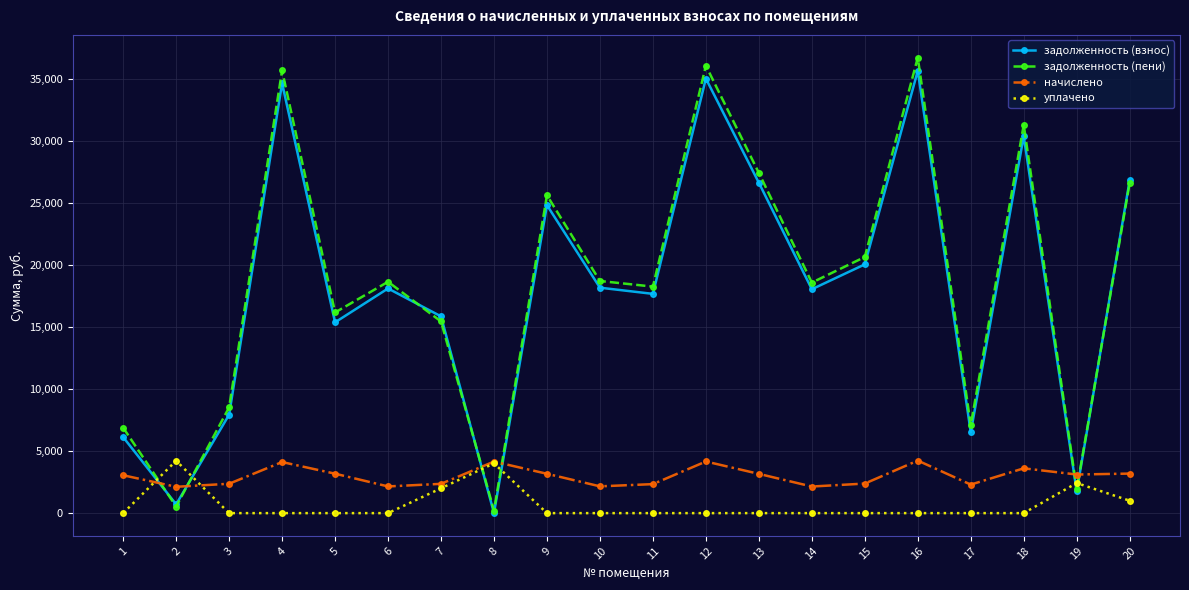

How many data points in задолженность (пени) are above 18633?

10